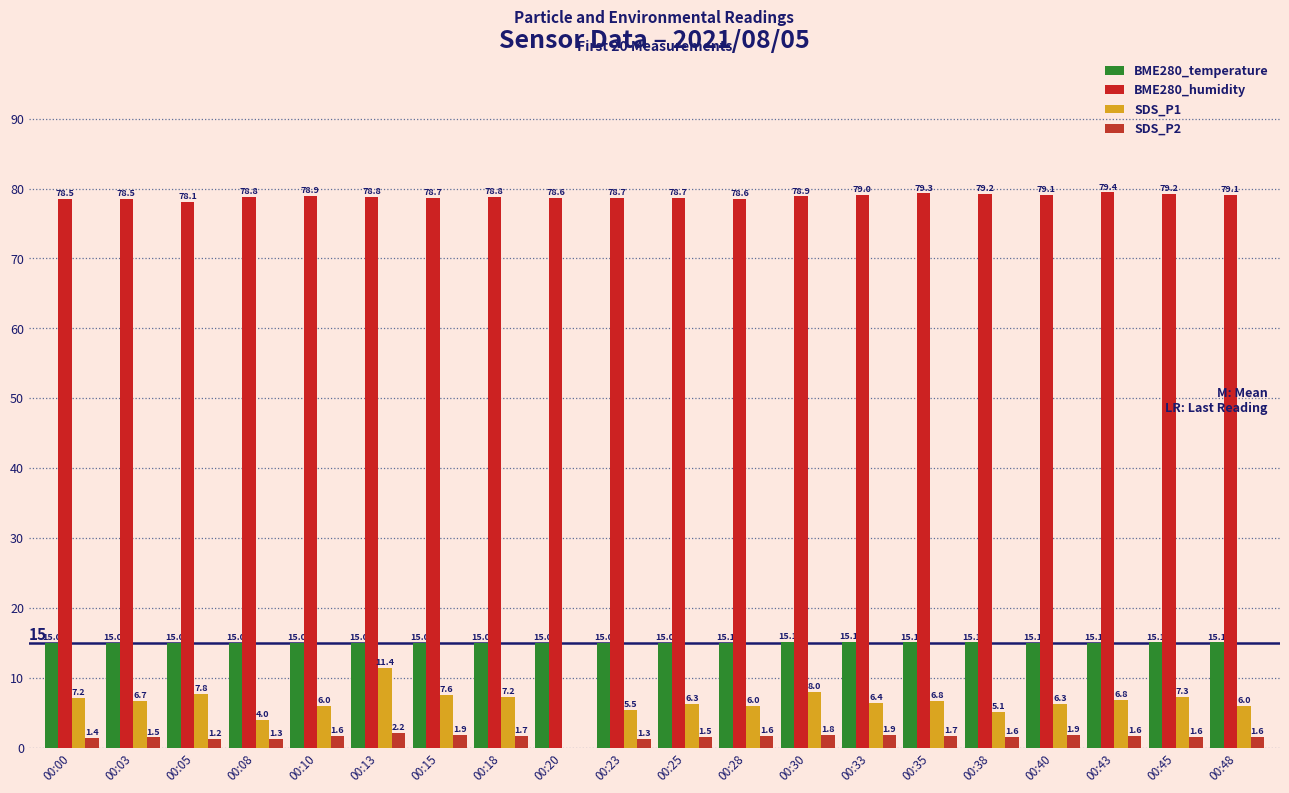

What value does the SDS_P1 series have at 00:25?

6.3